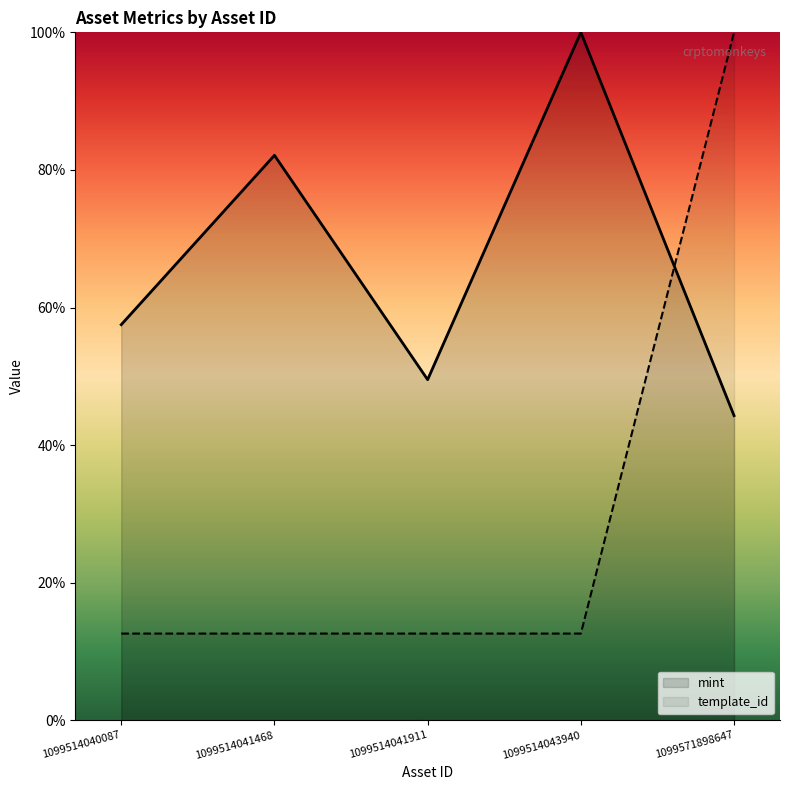

At how many categories does at least one series exceed 94?

2